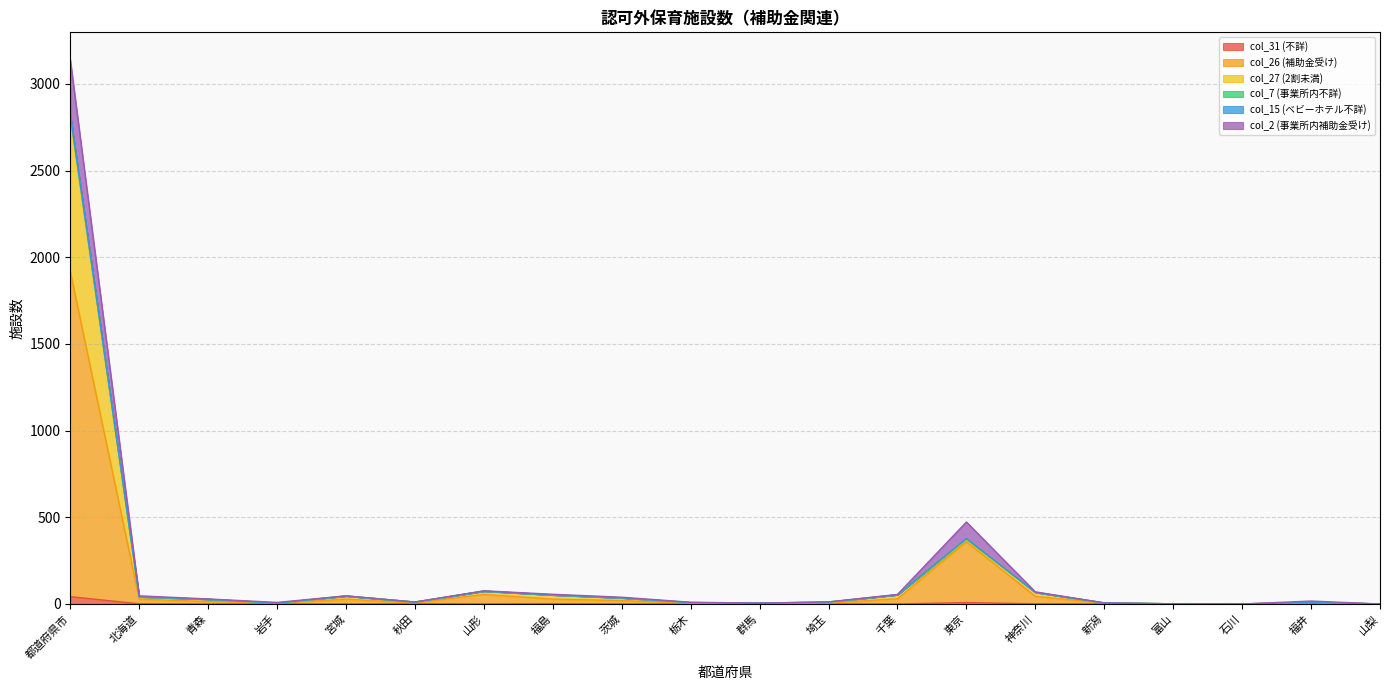

How many series are shown in this chart?

6